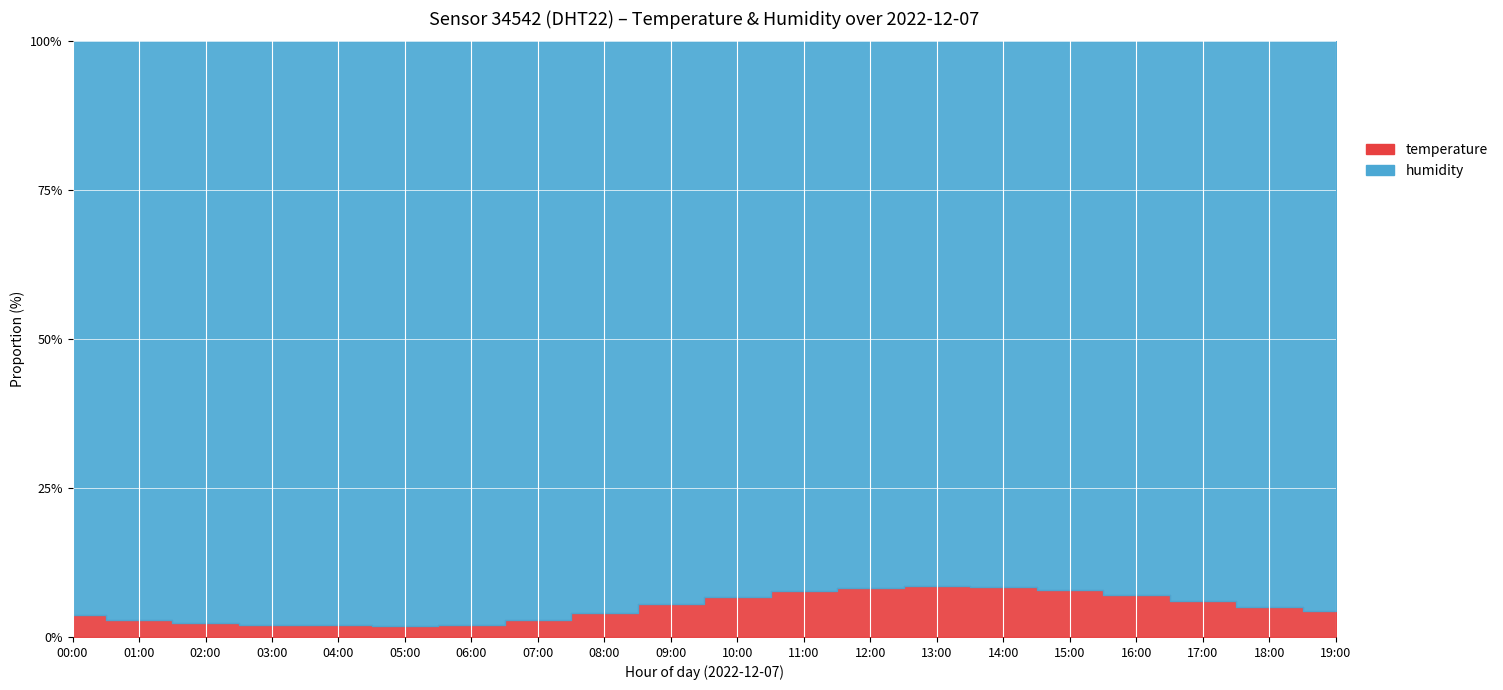

What is the sum of the temperature values at 00:00 and 07:00?

6.7